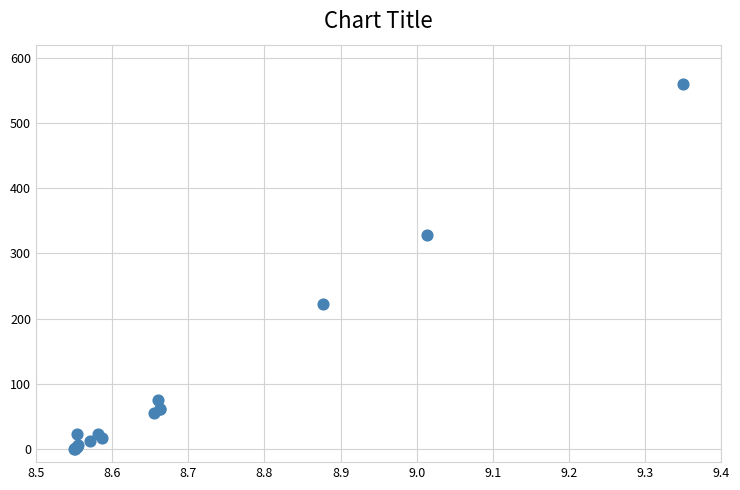

What Y value in the scatter plot is closest to 280?

327.5